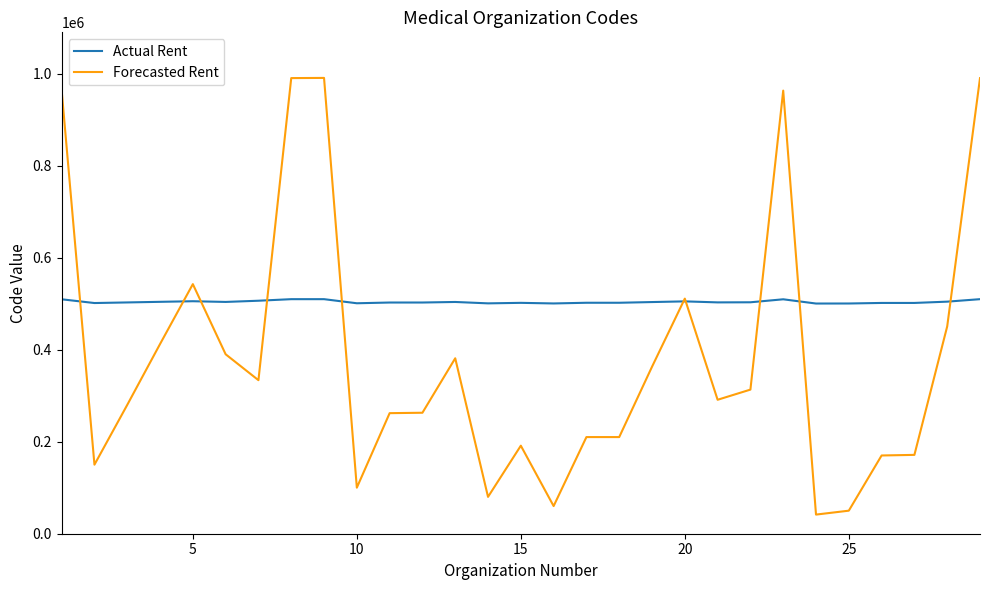

Rank the series by their maximum value, from lowest to highest.

Actual Rent, Forecasted Rent